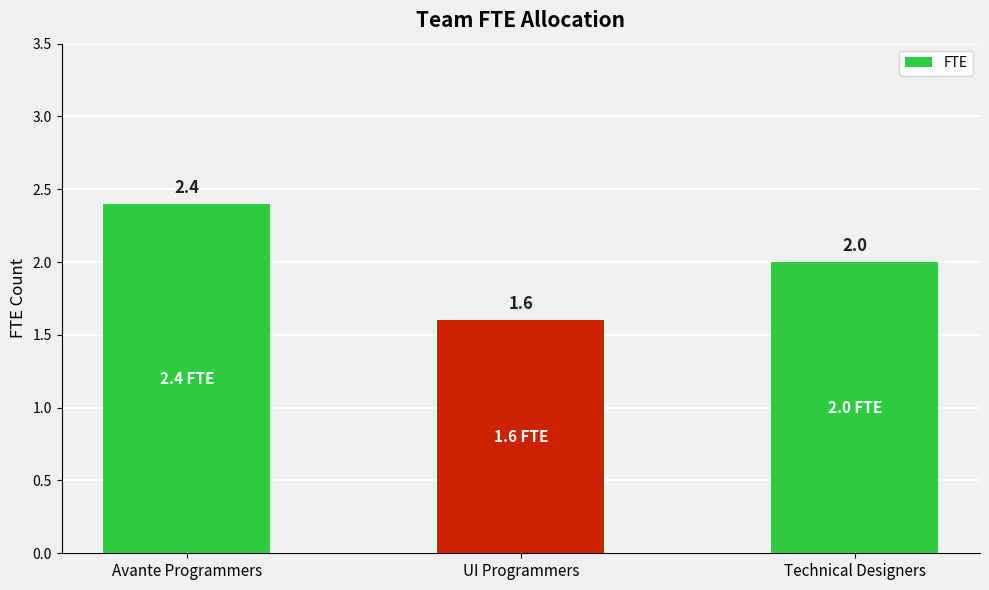

How many data points does each series have?

3